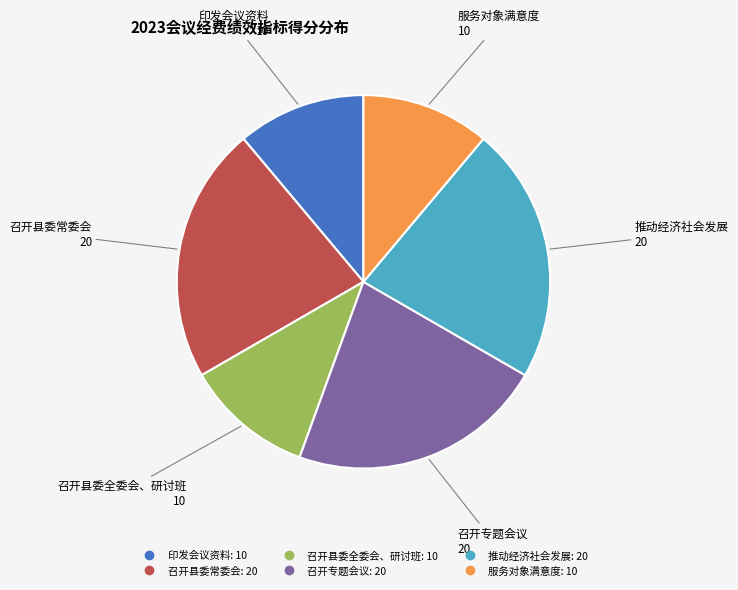

Do 推动经济社会发展 and 印发会议资料 together represent more than half of the pie?

No